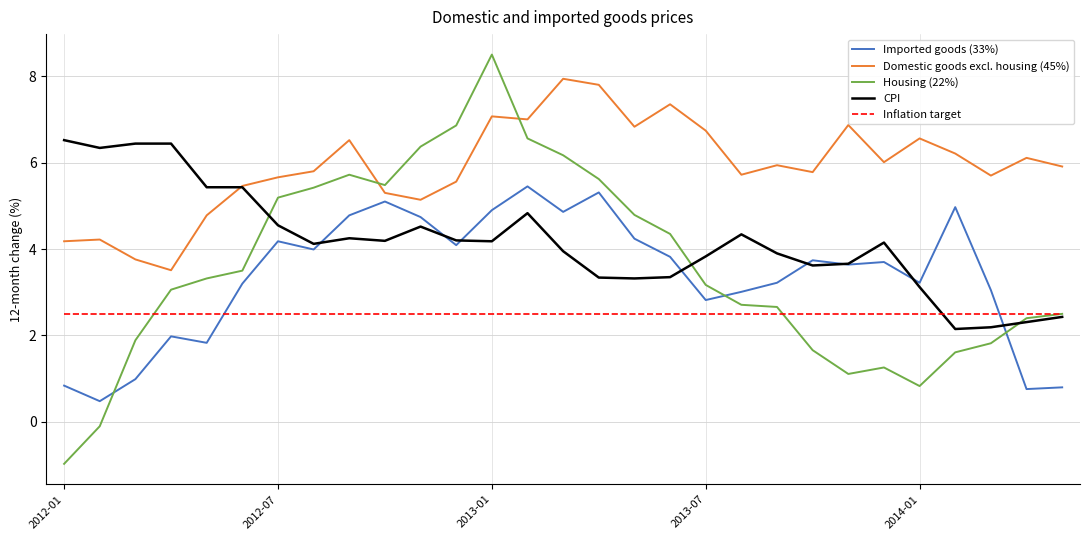

What is the highest value of the Housing (22%) series?

8.5